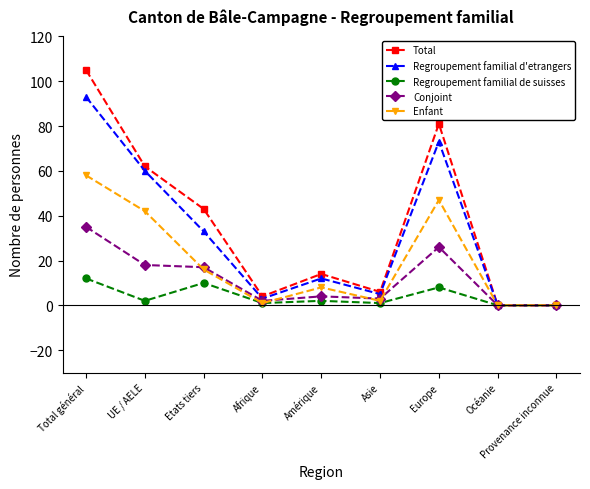

What is the approximate value of Conjoint at Asie?

3